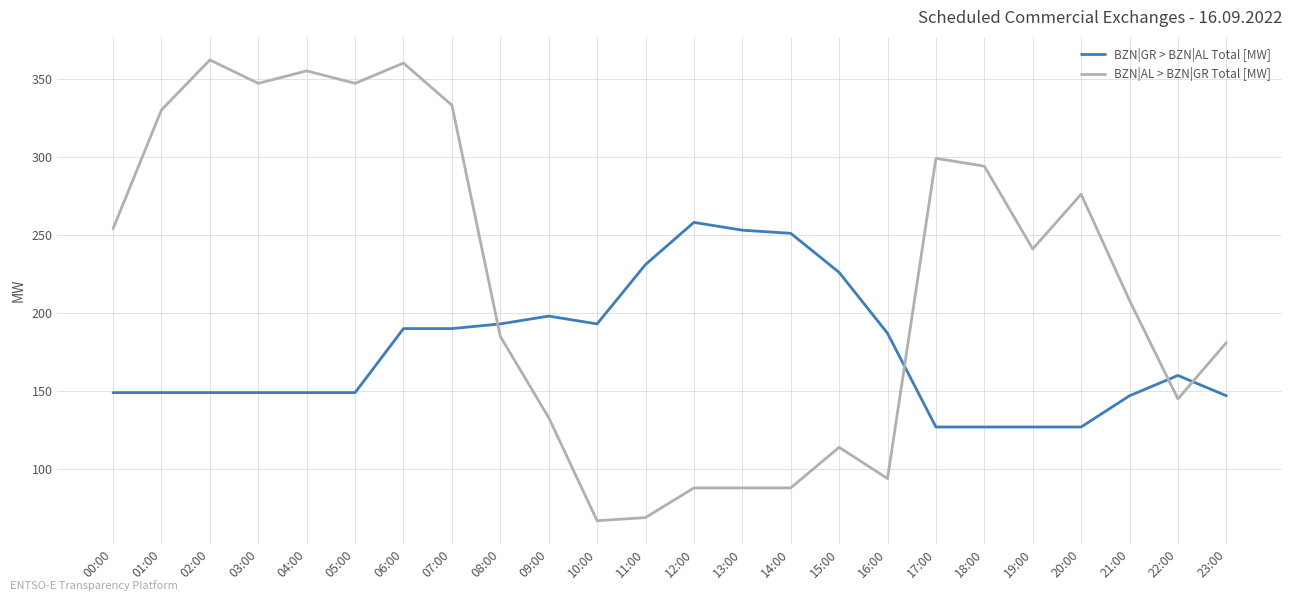

At which label does BZN|GR > BZN|AL Total [MW] first exceed 160?

06:00